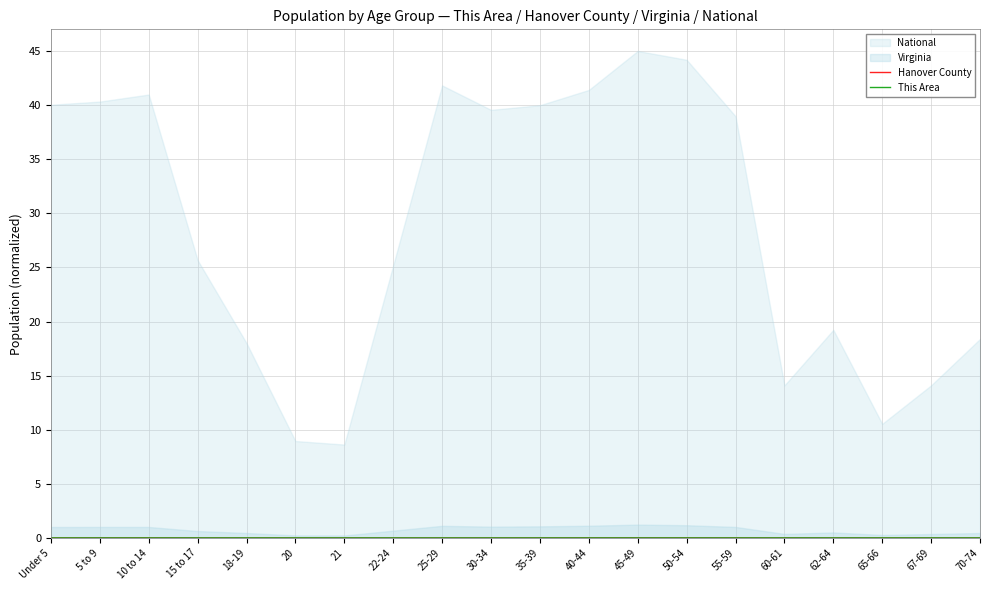

Between 5 to 9 and 15 to 17, which is larger?

5 to 9